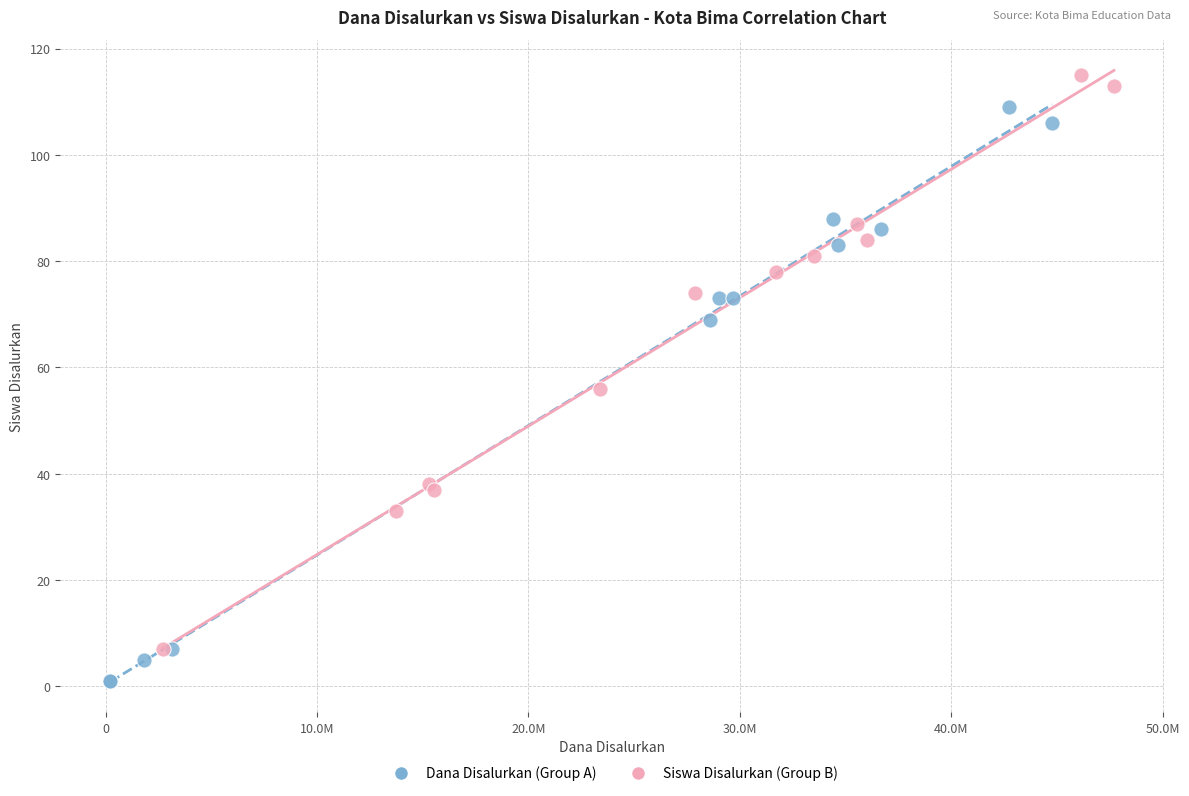

Which series reaches the minimum Y coordinate?

Dana Disalurkan (Group A)